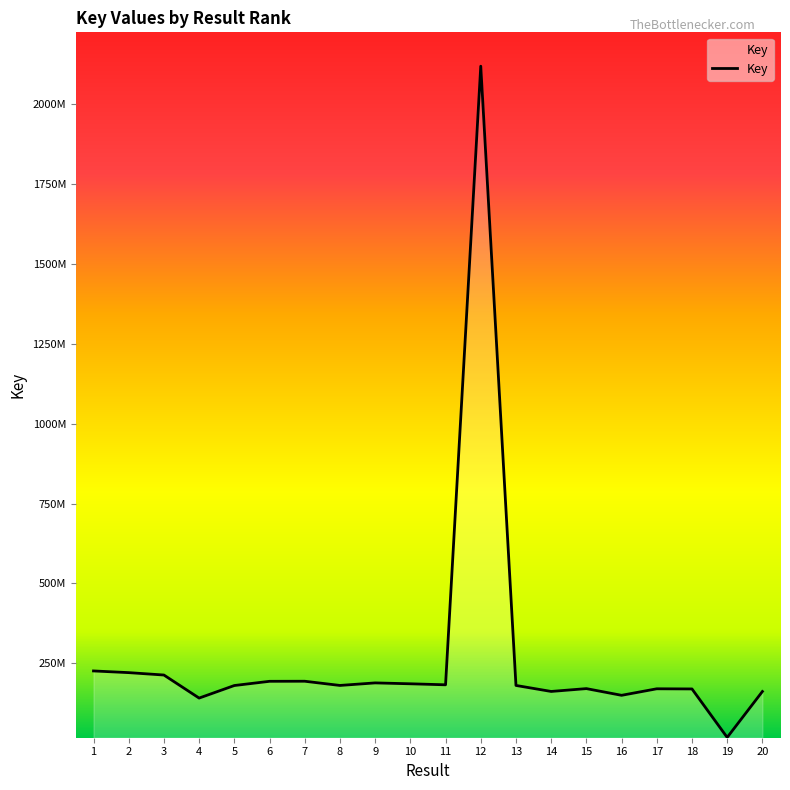

Does the chart have visible grid lines?

No